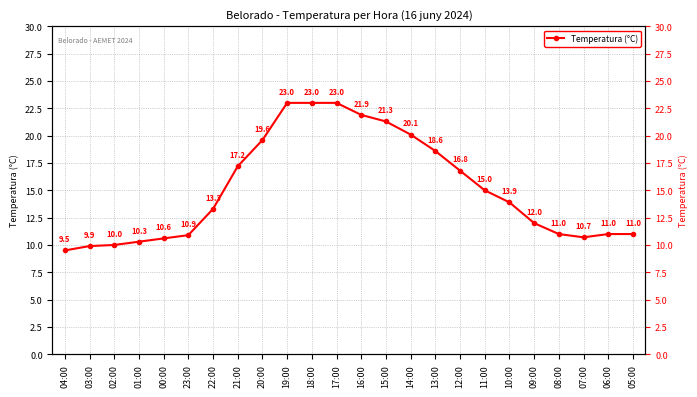

What is the approximate value at 19:00?

23.0